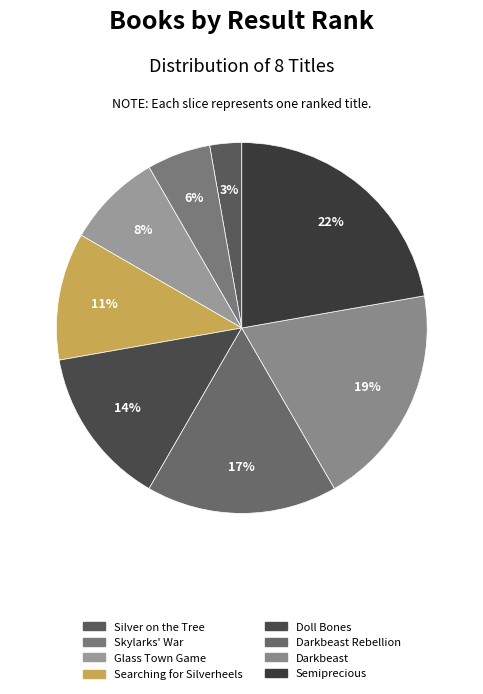

Which category has the smallest portion of the pie?

Silver on the Tree